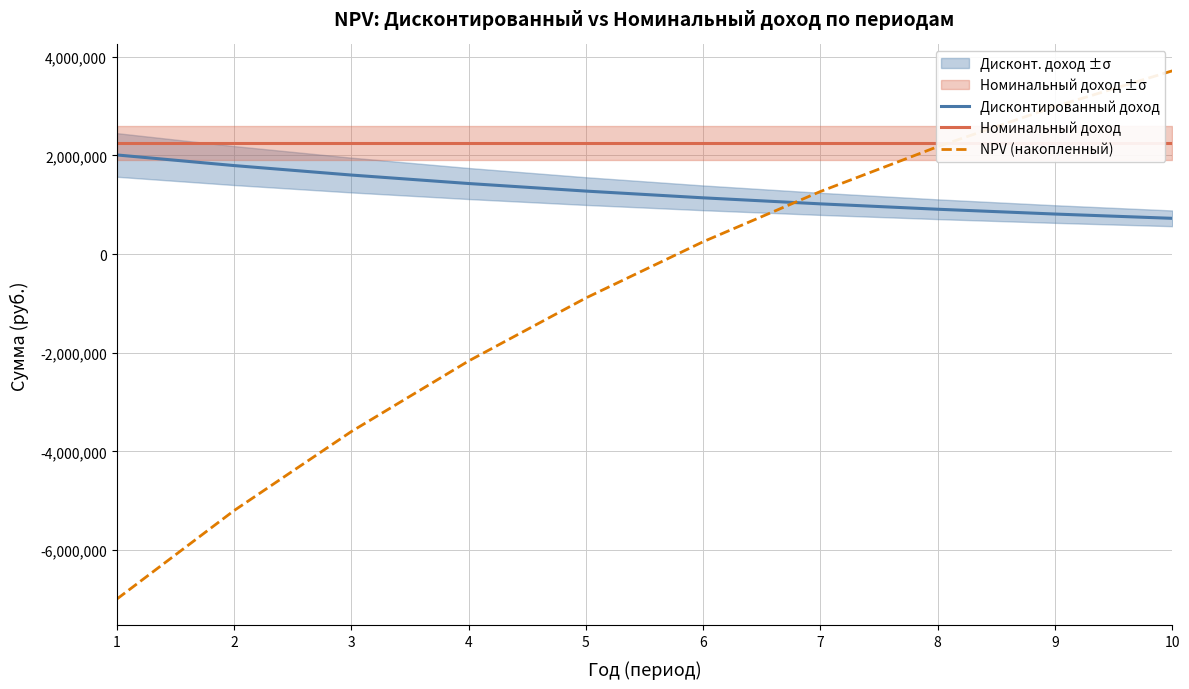

Which series has the largest range (max minus min)?

NPV (накопленный)